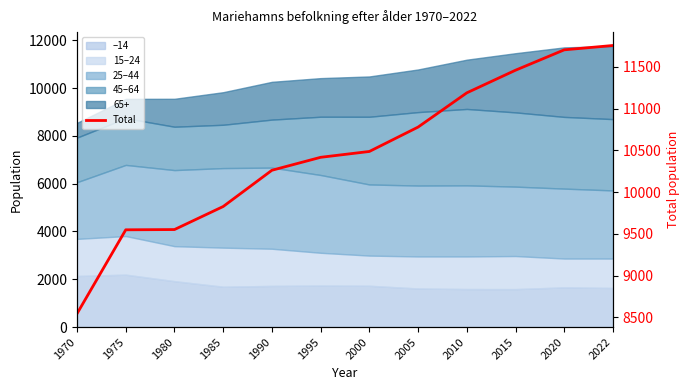

What is the average value?

10462